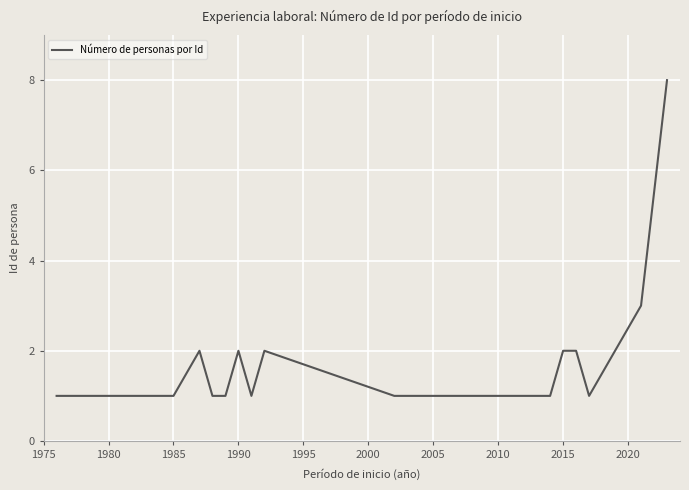

What is the difference between the second highest and minimum values?

2